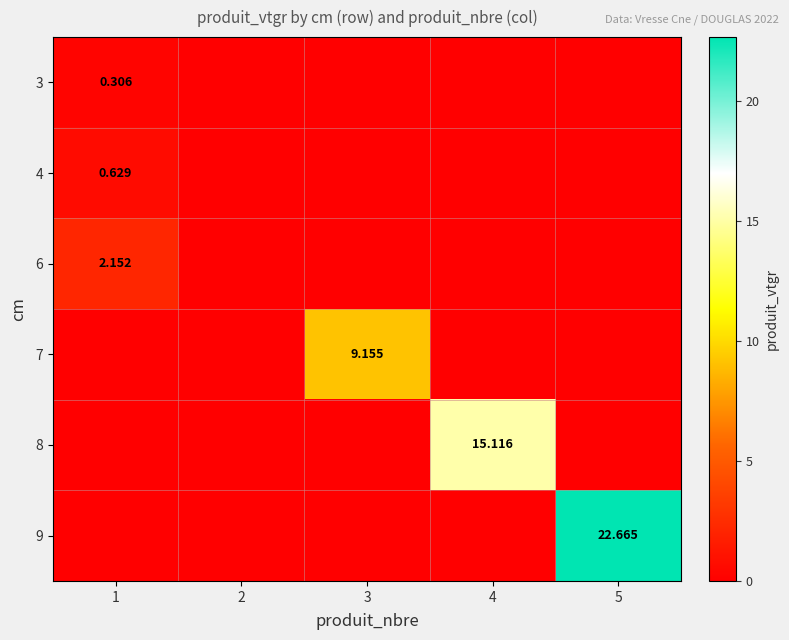

At which label is 6 closest to 1?

2